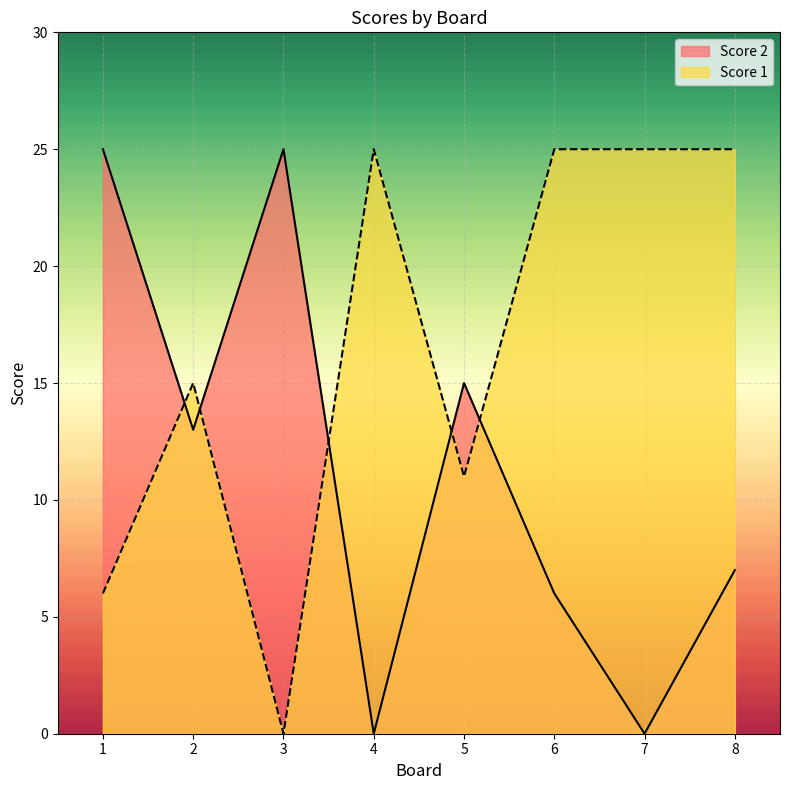

How many interior local peaks does the Score 1 series have?

2